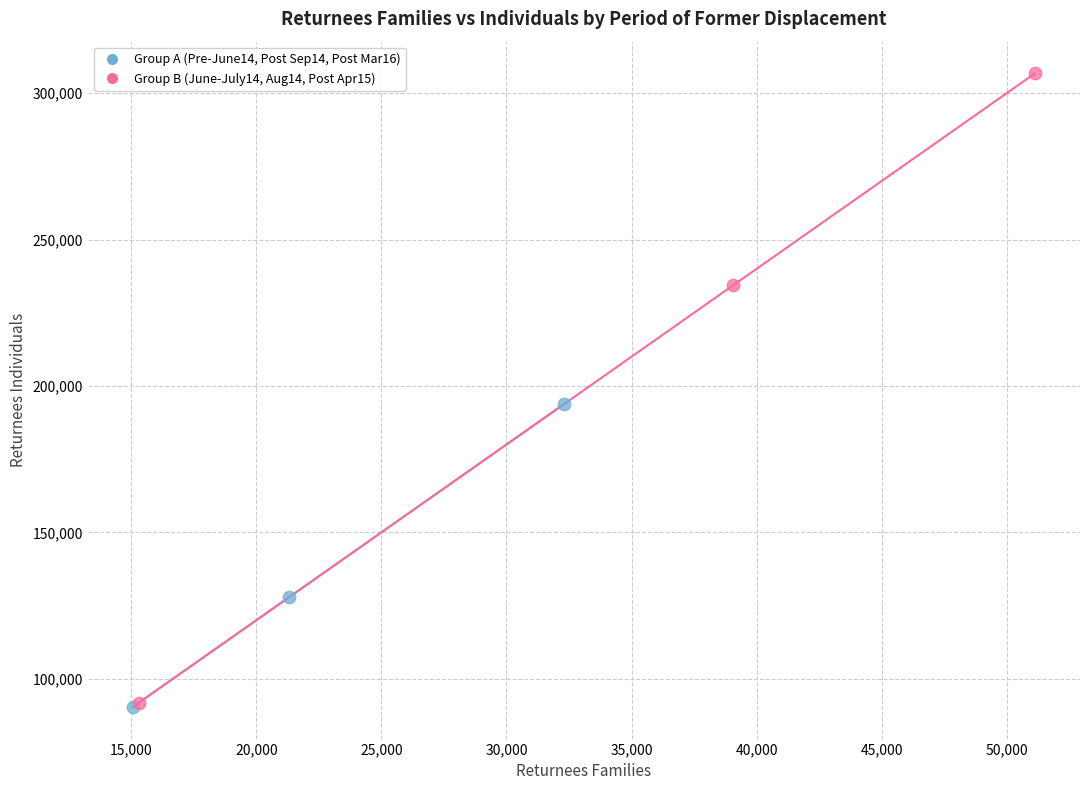

Which series has the widest spread of Y values?

Group B (June-July14, Aug14, Post Apr15)